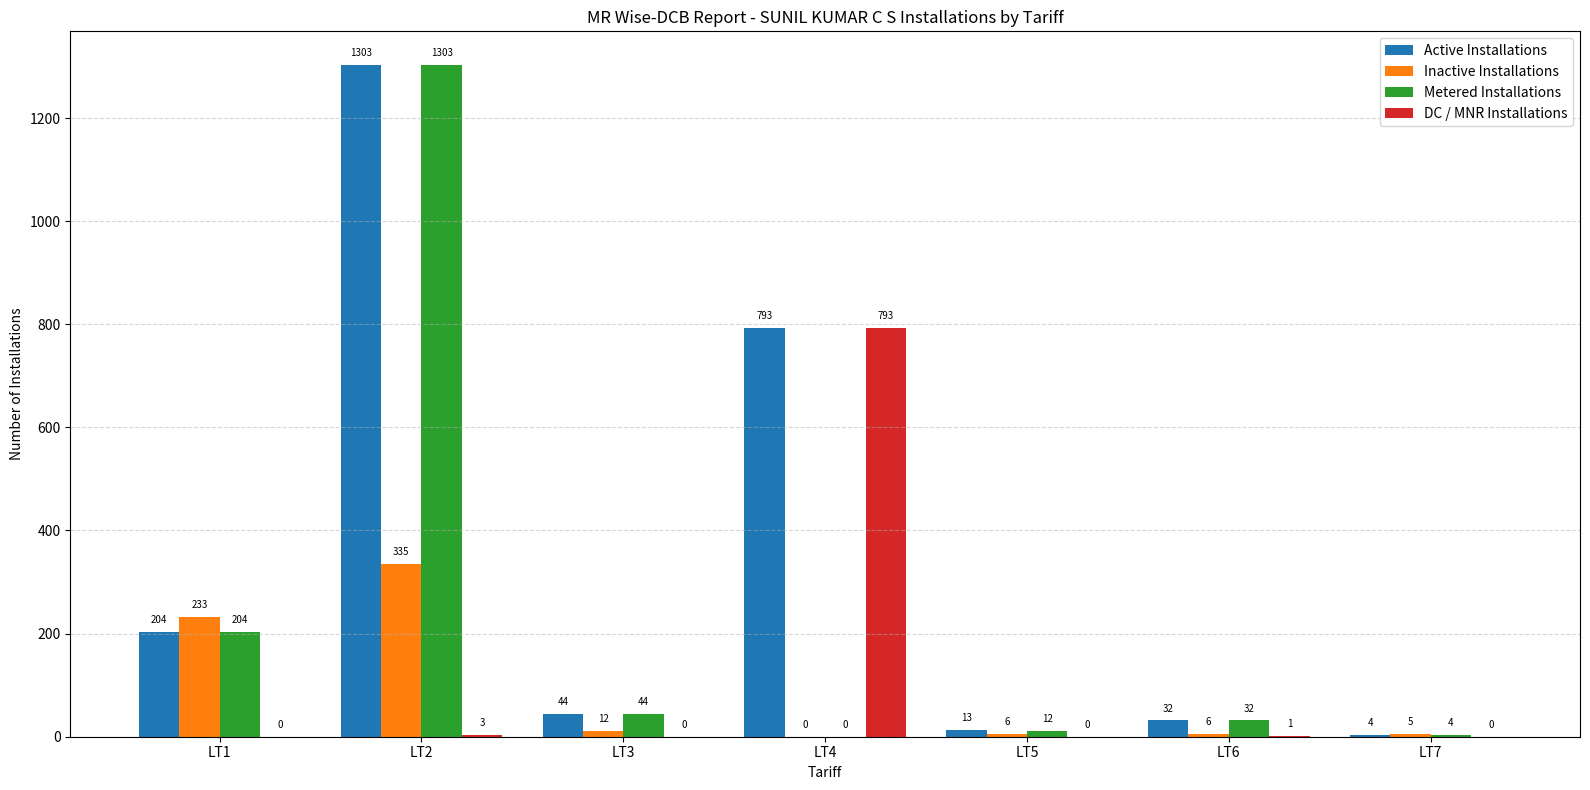

Where does the Active Installations series first go above 44?

LT1